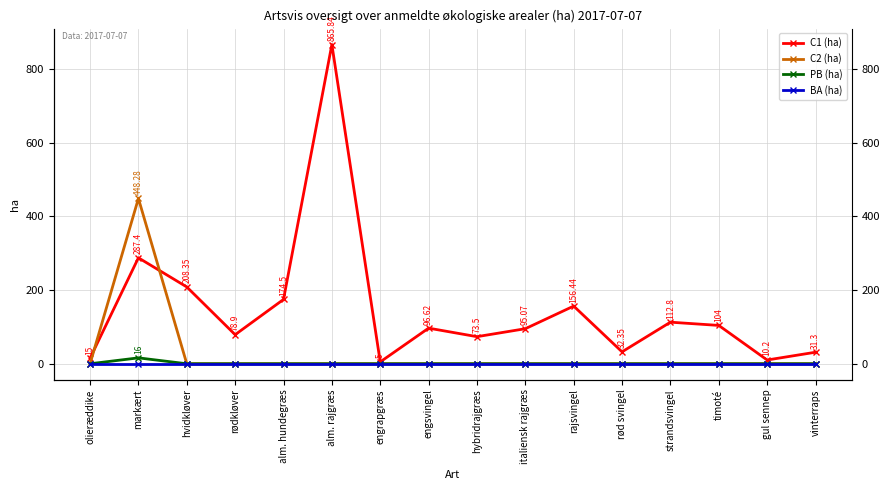

Where is the first local maximum for C1 (ha)?

markært